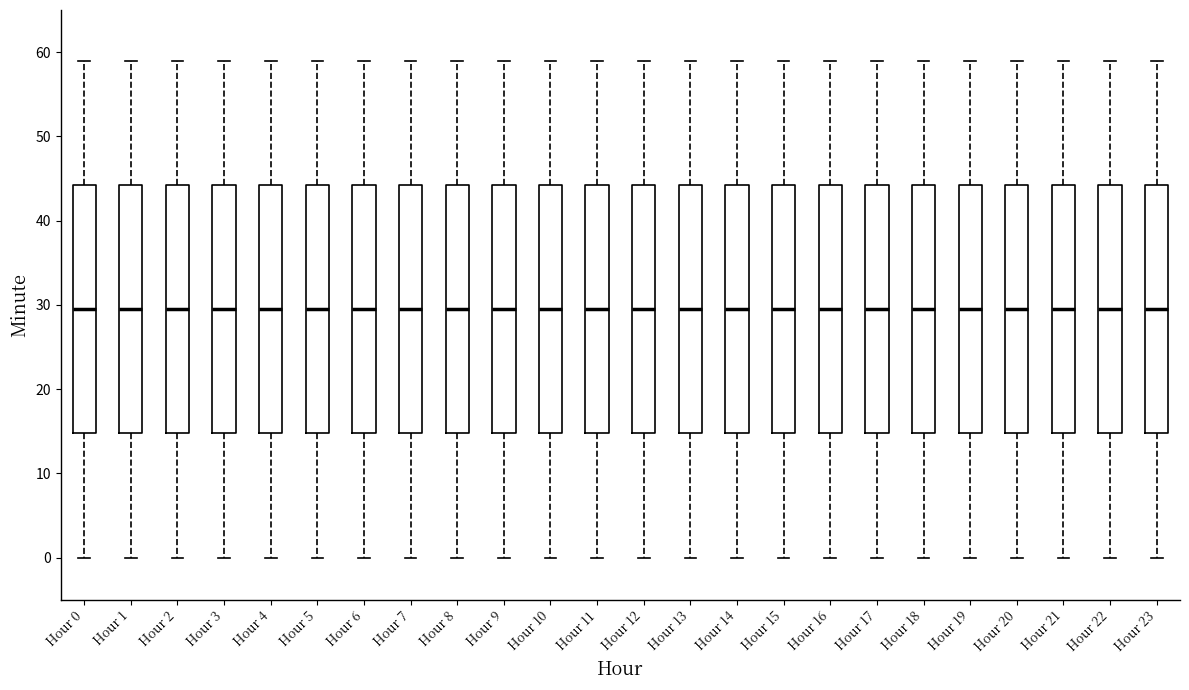

Reading left to right, transcribe this box plot: for each box, give where its median line is, the range the box spans, and where its two whiskers end, as read against the y-axis. The values are not printed on the chart, so give them approximately, as read against the axis.

Hour 0: median 30, box 15 to 44, whiskers 0 to 59
Hour 1: median 30, box 15 to 44, whiskers 0 to 59
Hour 2: median 30, box 15 to 44, whiskers 0 to 59
Hour 3: median 30, box 15 to 44, whiskers 0 to 59
Hour 4: median 30, box 15 to 44, whiskers 0 to 59
Hour 5: median 30, box 15 to 44, whiskers 0 to 59
Hour 6: median 30, box 15 to 44, whiskers 0 to 59
Hour 7: median 30, box 15 to 44, whiskers 0 to 59
Hour 8: median 30, box 15 to 44, whiskers 0 to 59
Hour 9: median 30, box 15 to 44, whiskers 0 to 59
Hour 10: median 30, box 15 to 44, whiskers 0 to 59
Hour 11: median 30, box 15 to 44, whiskers 0 to 59
Hour 12: median 30, box 15 to 44, whiskers 0 to 59
Hour 13: median 30, box 15 to 44, whiskers 0 to 59
Hour 14: median 30, box 15 to 44, whiskers 0 to 59
Hour 15: median 30, box 15 to 44, whiskers 0 to 59
Hour 16: median 30, box 15 to 44, whiskers 0 to 59
Hour 17: median 30, box 15 to 44, whiskers 0 to 59
Hour 18: median 30, box 15 to 44, whiskers 0 to 59
Hour 19: median 30, box 15 to 44, whiskers 0 to 59
Hour 20: median 30, box 15 to 44, whiskers 0 to 59
Hour 21: median 30, box 15 to 44, whiskers 0 to 59
Hour 22: median 30, box 15 to 44, whiskers 0 to 59
Hour 23: median 30, box 15 to 44, whiskers 0 to 59